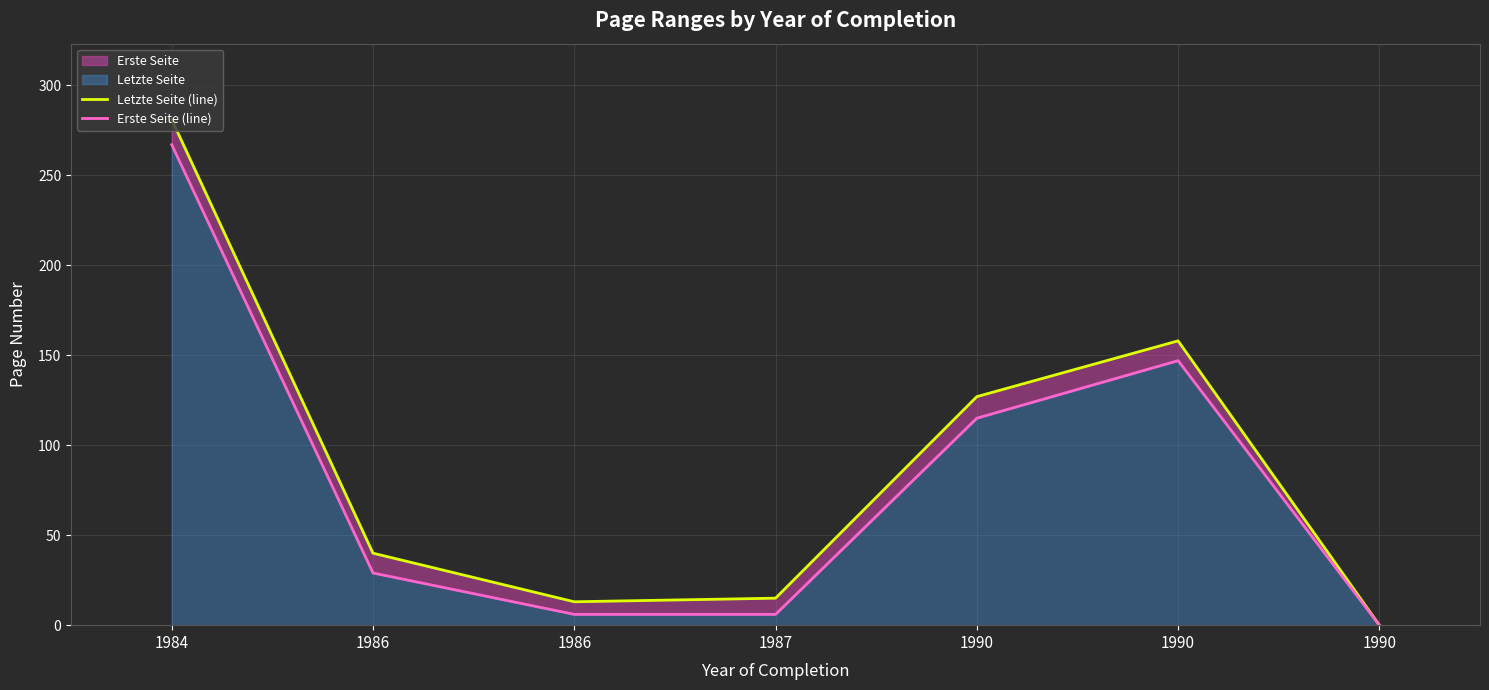

True or false: Letzte Seite (line) has more than 0 points higher than both neighbors.

True